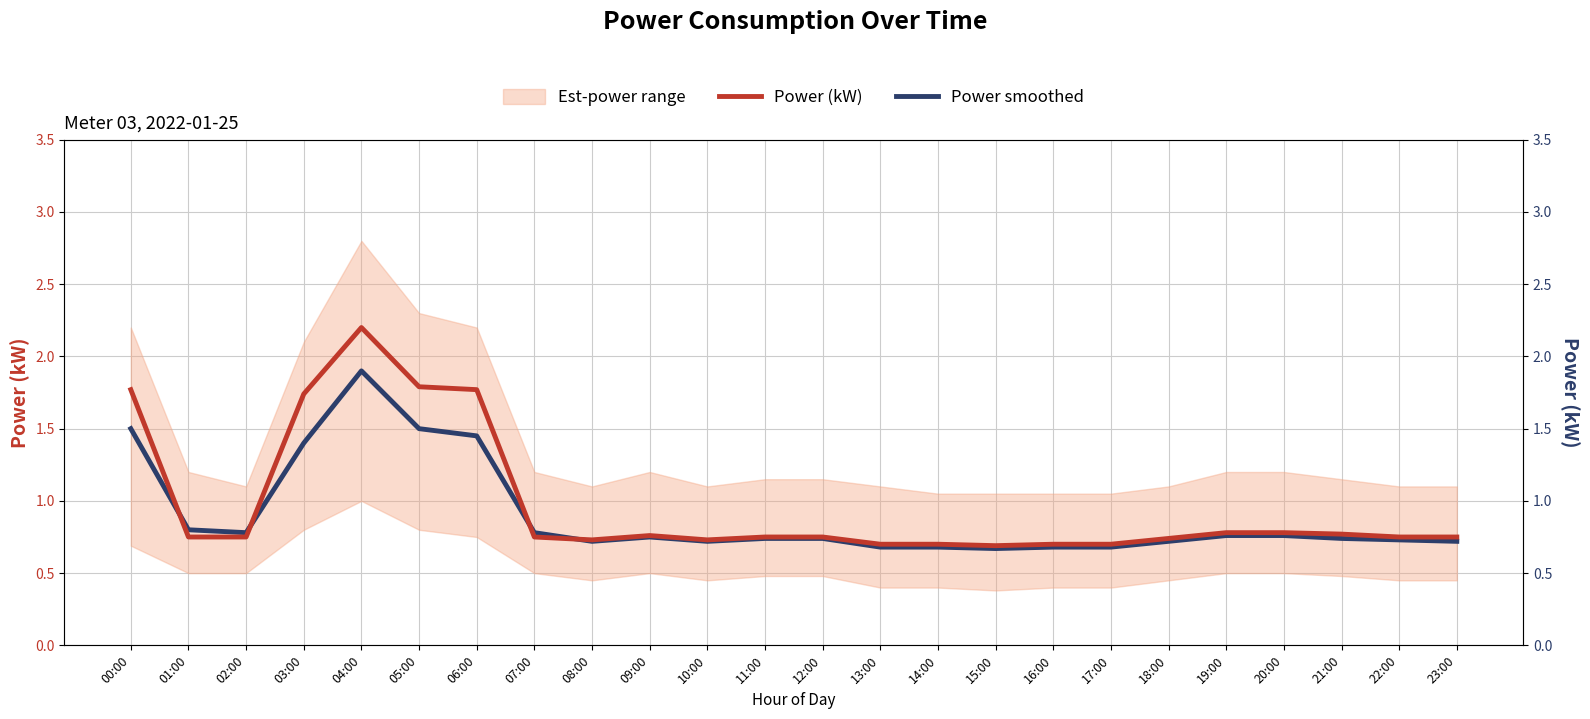

What is the label of the 14th point from the right?

10:00